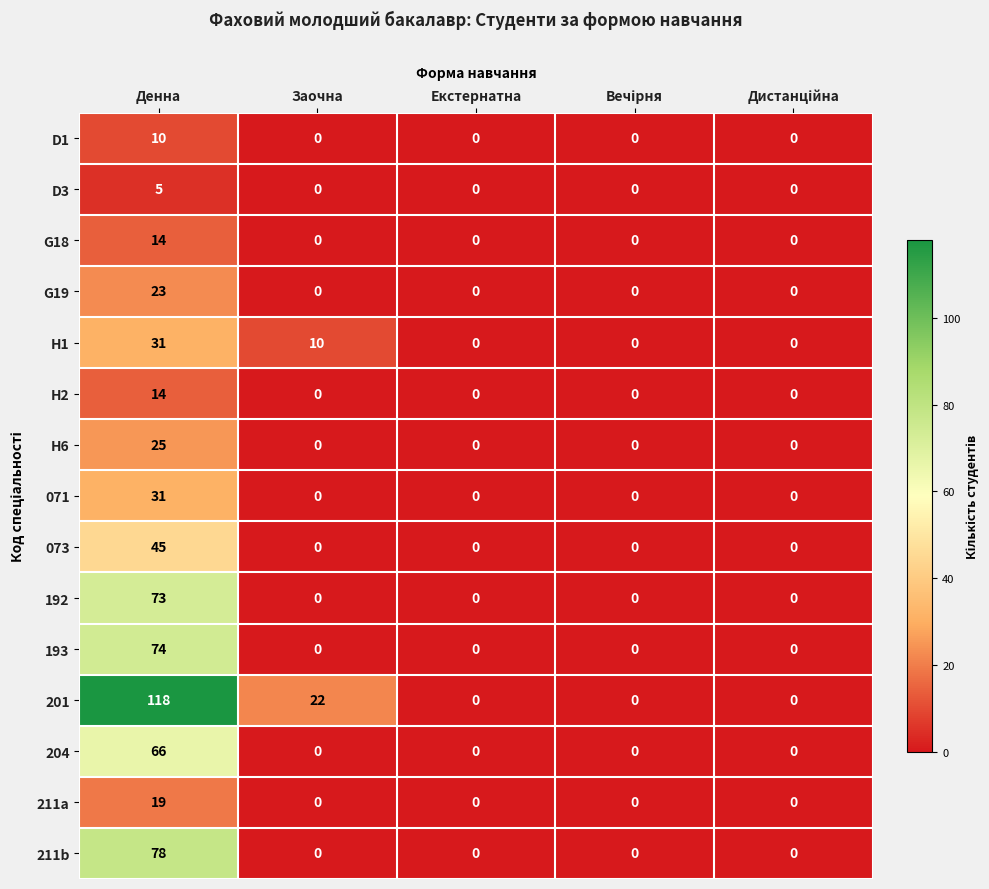

What is the approximate value of G18 at Денна, to the nearest 5?

15